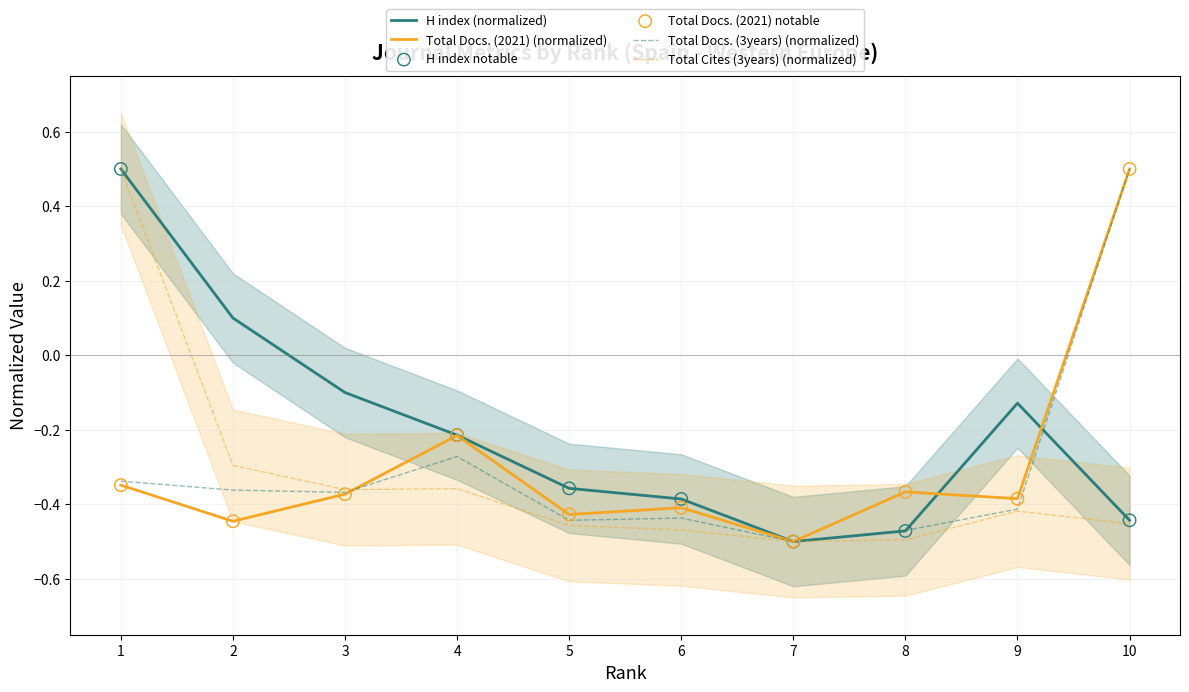

Which series has the widest spread of Y values?

H index